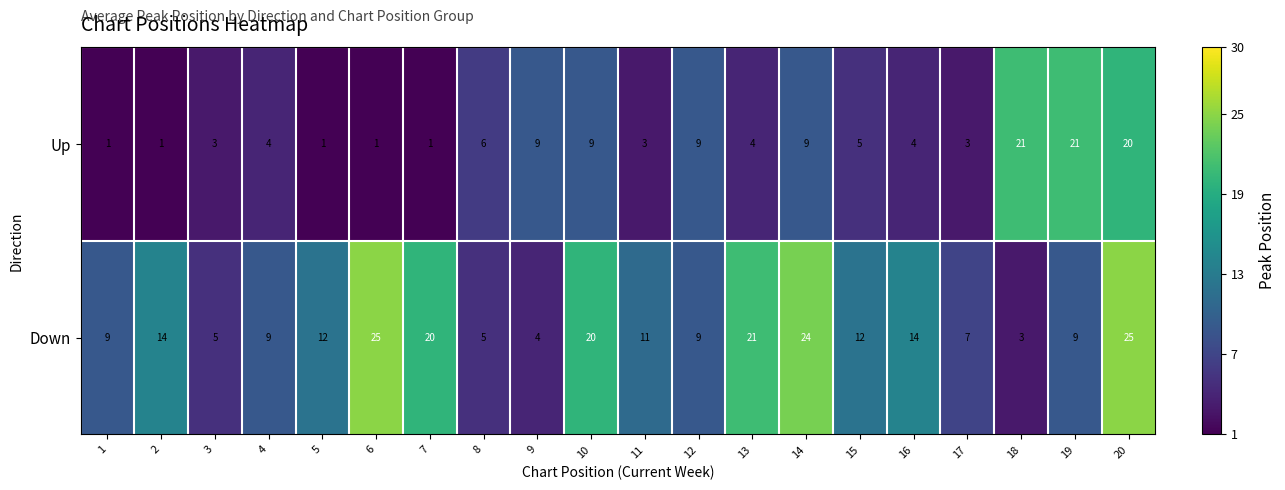

Read the Up value at 9.

9